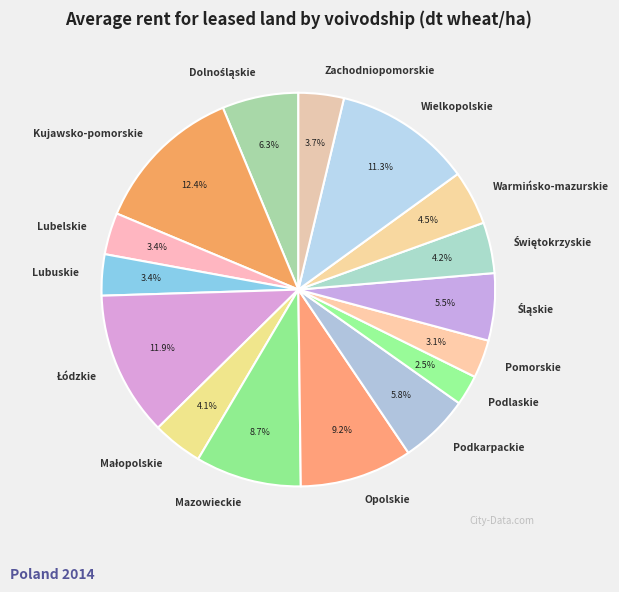

The Wielkopolskie slice represents 1% of the pie. True or false?

False